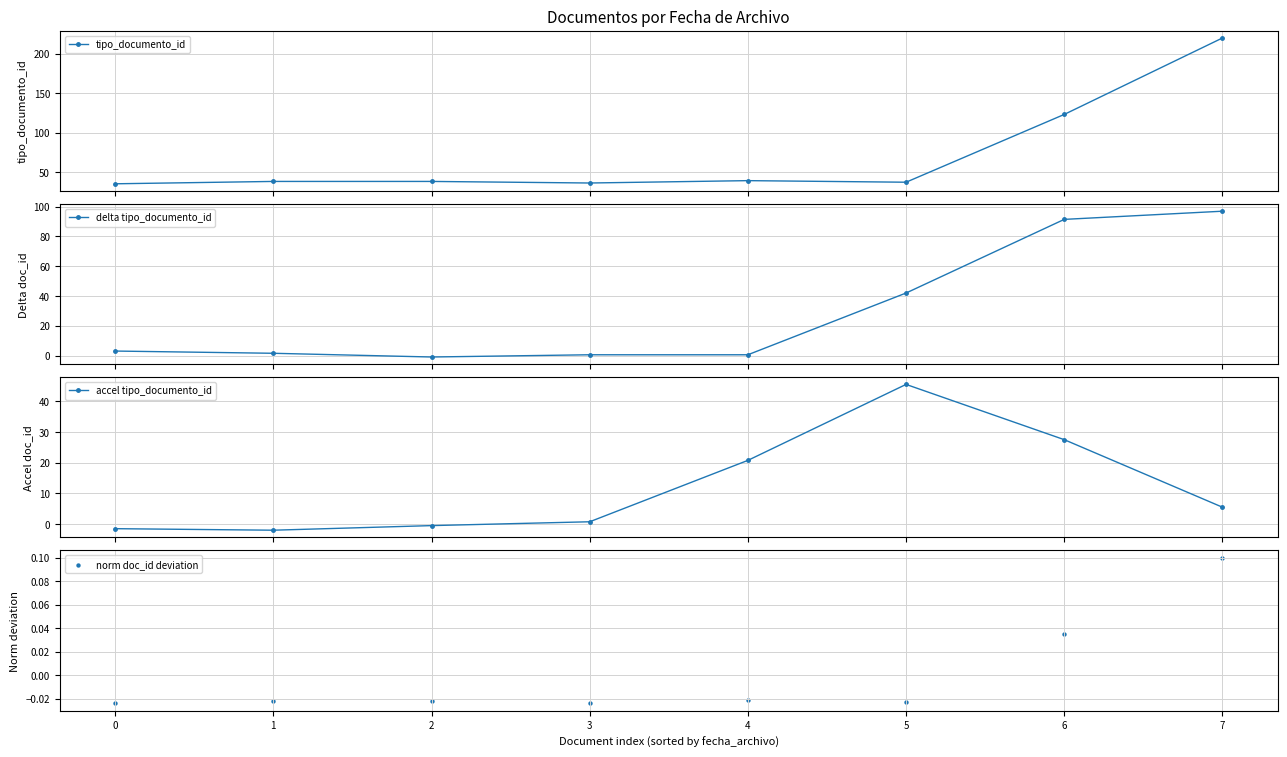

Is the value of norm doc_id deviation at 1 greater than the value of delta tipo_documento_id at 0?

No